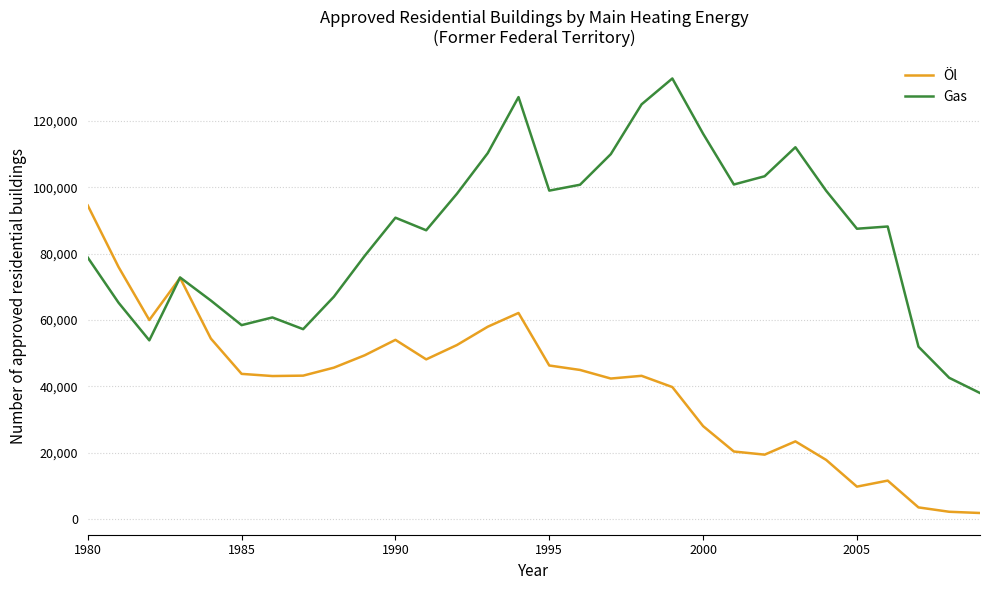

Which series has the largest range (max minus min)?

Gas